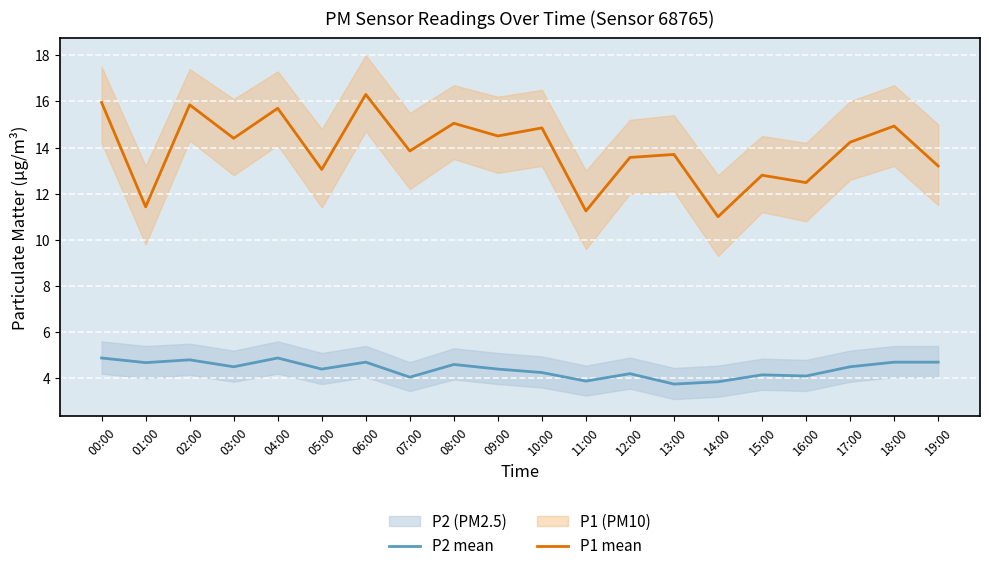

Which has a higher value, 17:00 or 16:00?

17:00